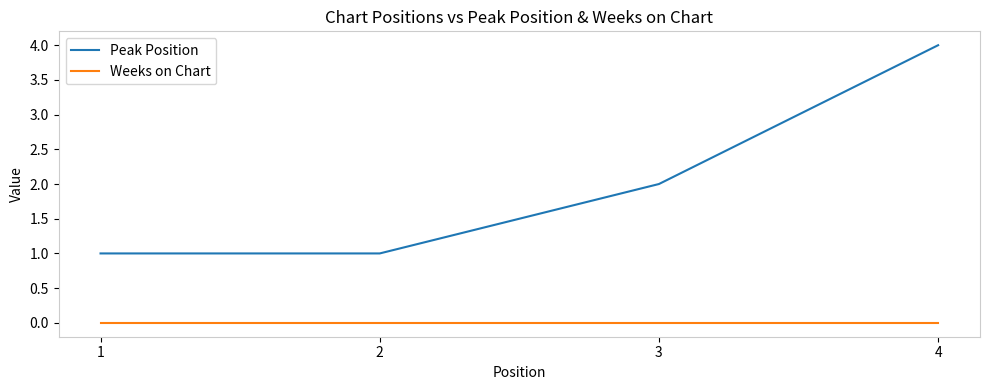

Reading left to right, list all the values displayed in this chart.

Peak Position: 1=1	2=1	3=2	4=4
Weeks on Chart: 1=0	2=0	3=0	4=0